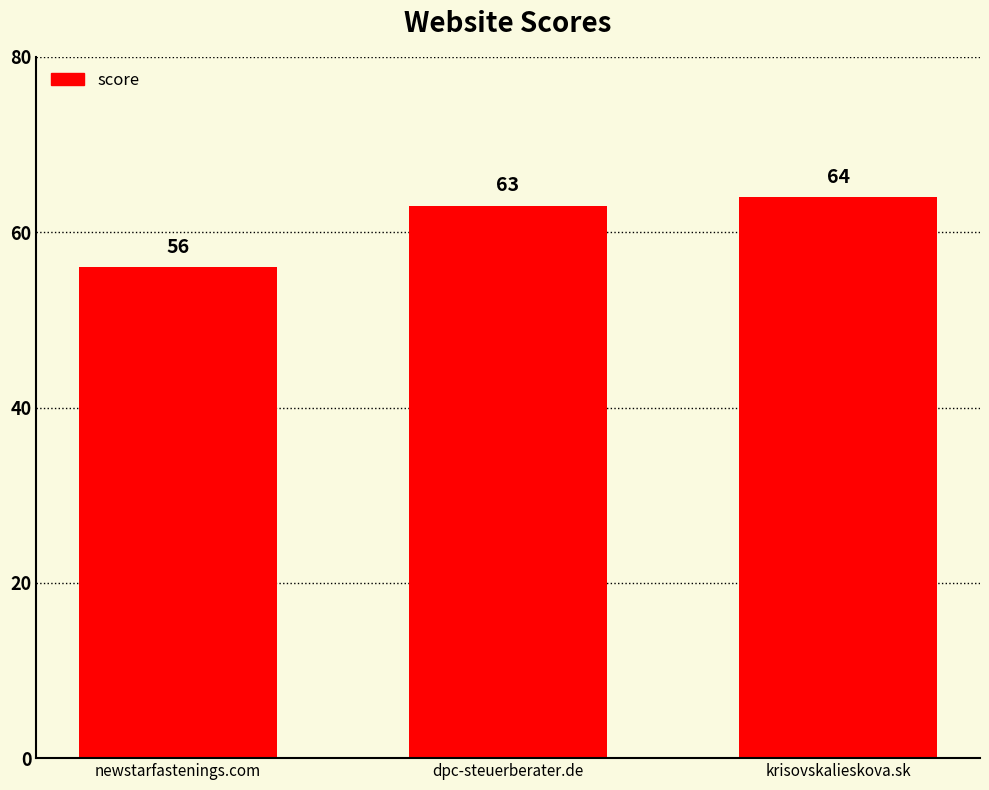

How many values are between 56 and 64?

3